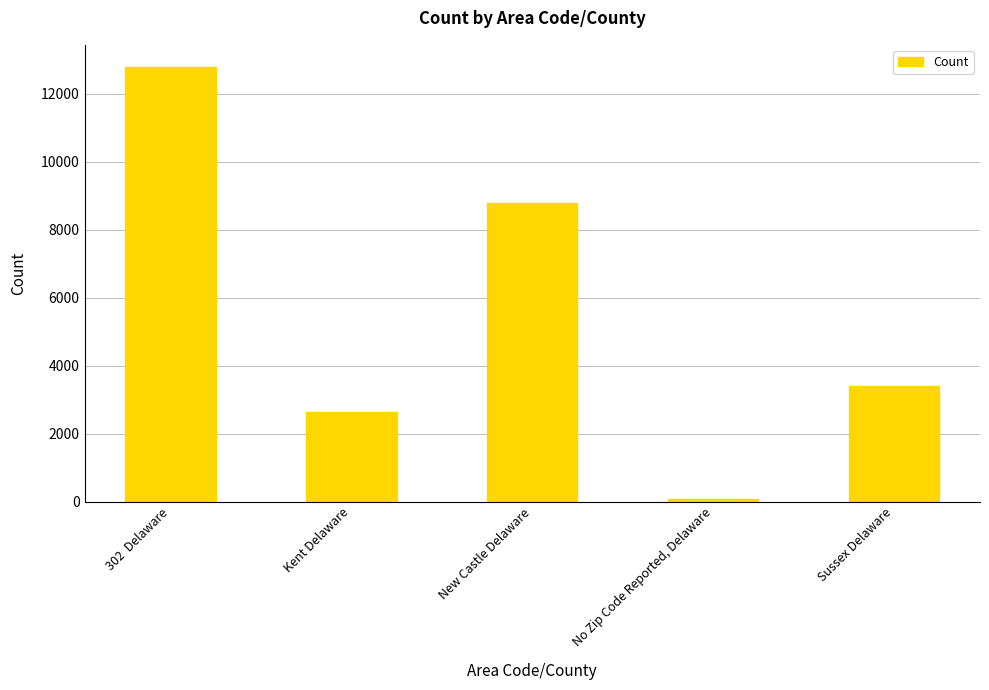

True or false: the data shows 2626 at Kent Delaware.

True